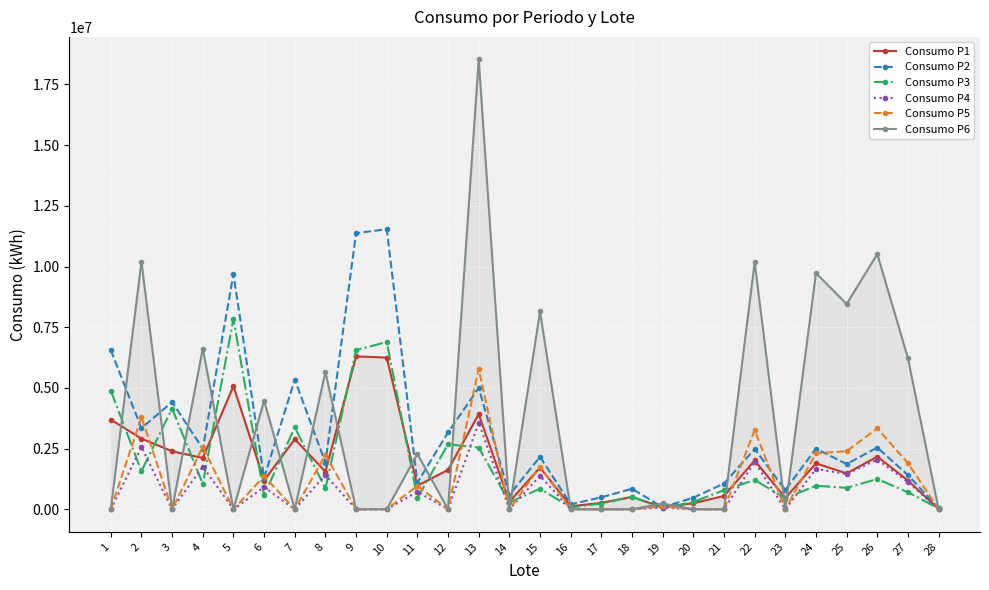

Rank the series at 5 from lowest to highest value.

Consumo P4, Consumo P5, Consumo P6, Consumo P1, Consumo P3, Consumo P2